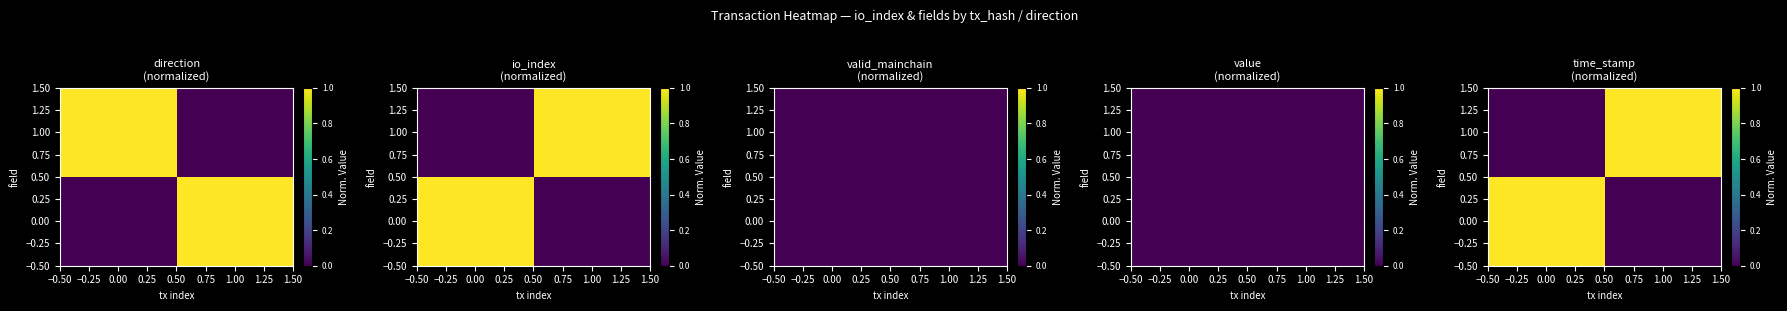

What is the total value across all series at 0.00?

1